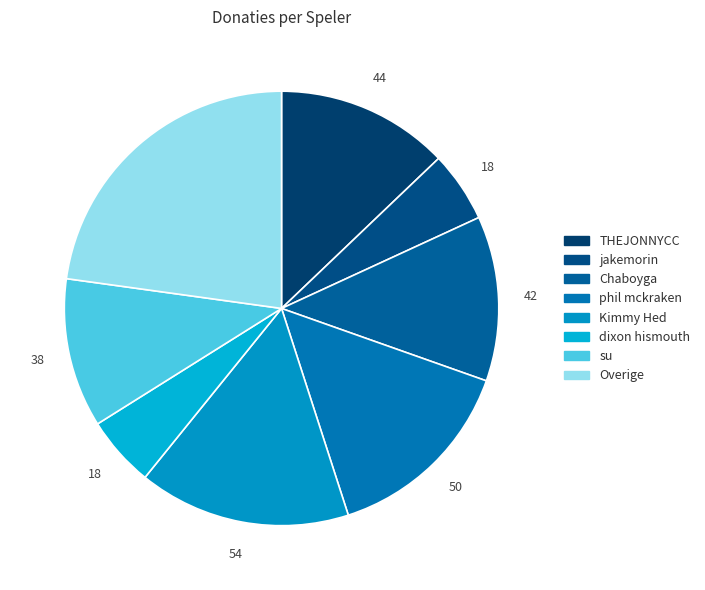

How many segments does this pie chart have?

8